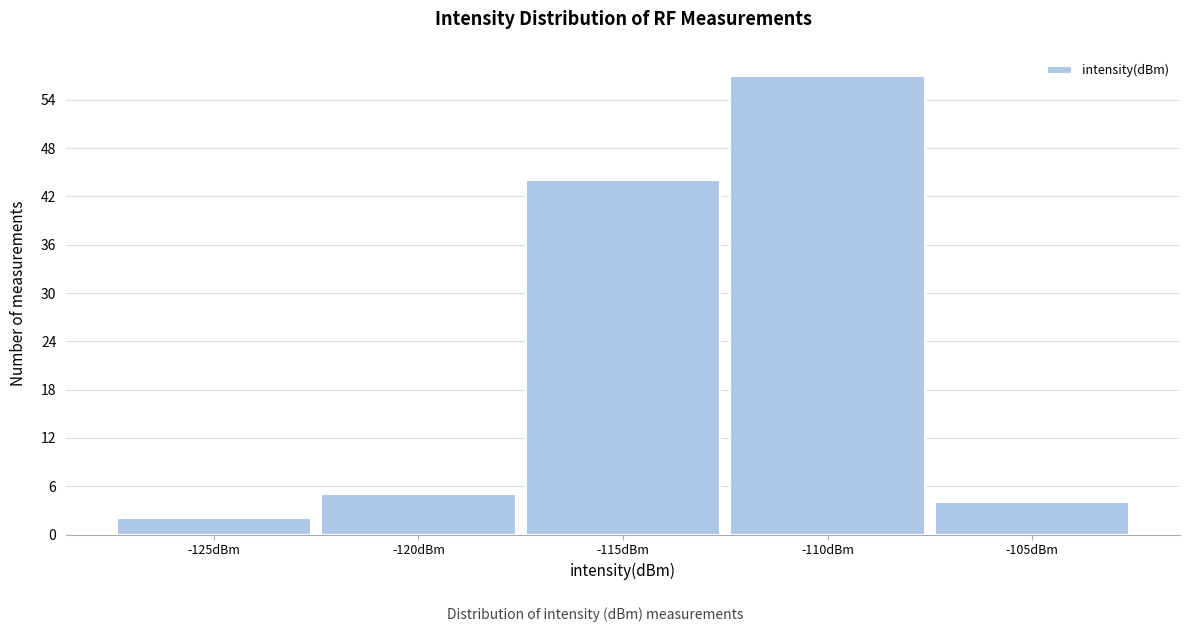

Reading left to right, transcribe all the data shown in this chart.

2	5	44	57	4